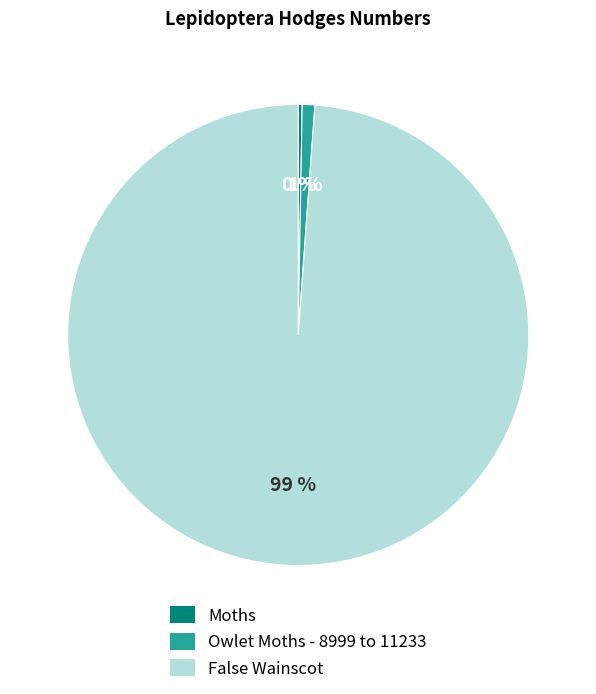

Is it true that False Wainscot is 89% of the pie?

False